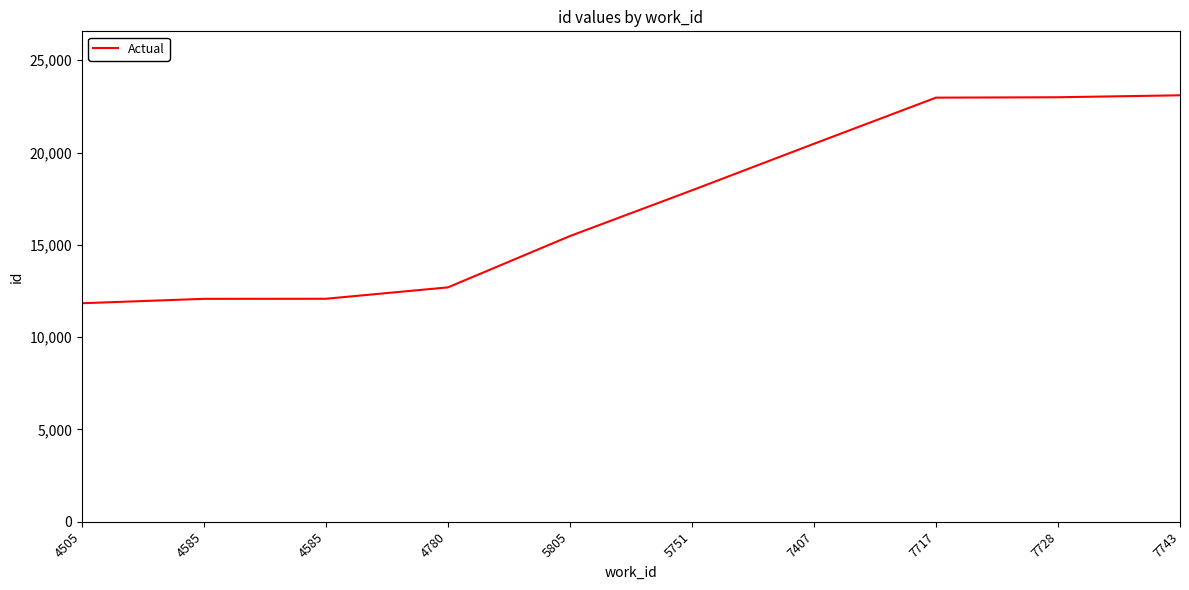

What is the difference between the maximum and minimum values?

11264